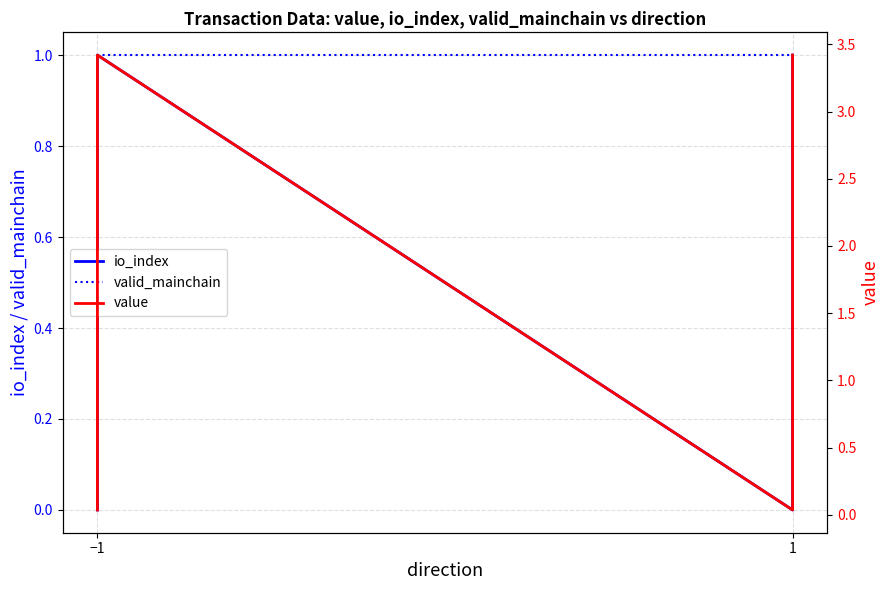

Reading left to right, list all the values displayed in this chart.

io_index: 0.0	1.0	0.0	1.0
valid_mainchain: 1.0	1.0	1.0	1.0
value: 0.0	3.4	0.0	3.4